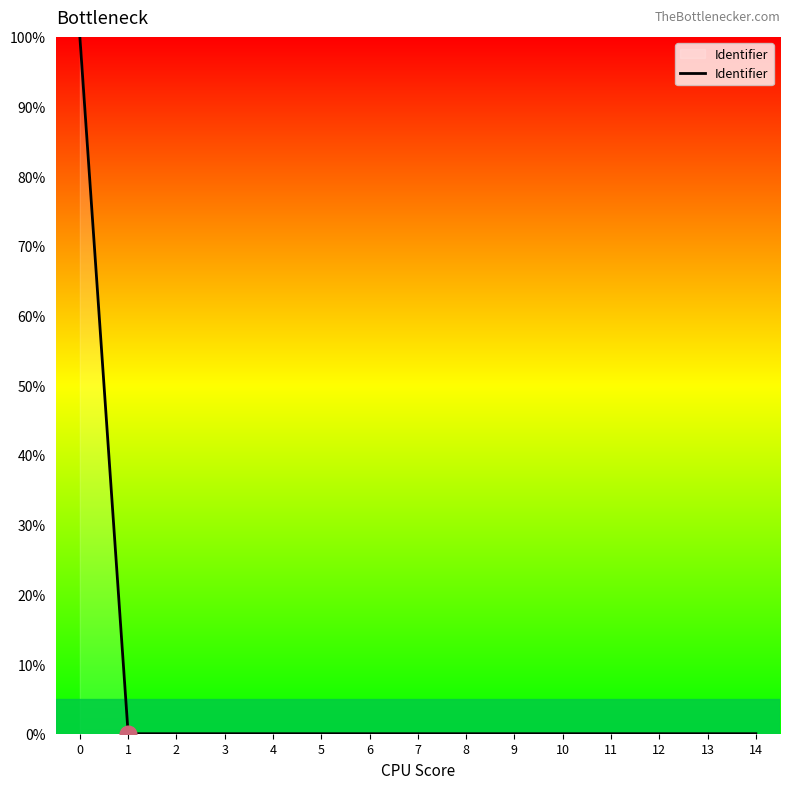

Does the chart have visible grid lines?

No